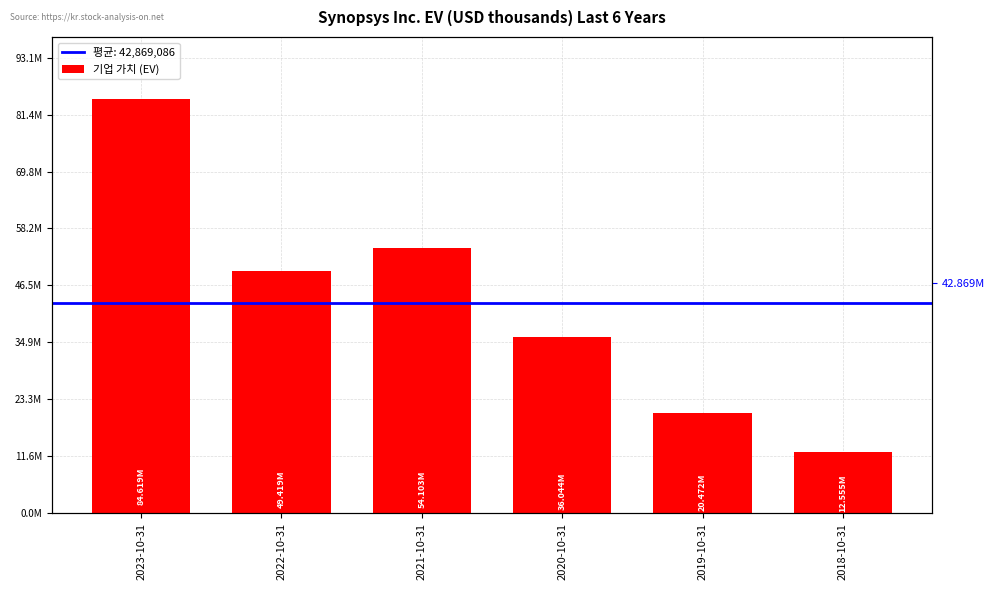

At which label does the data first exceed 49419269?

2023-10-31